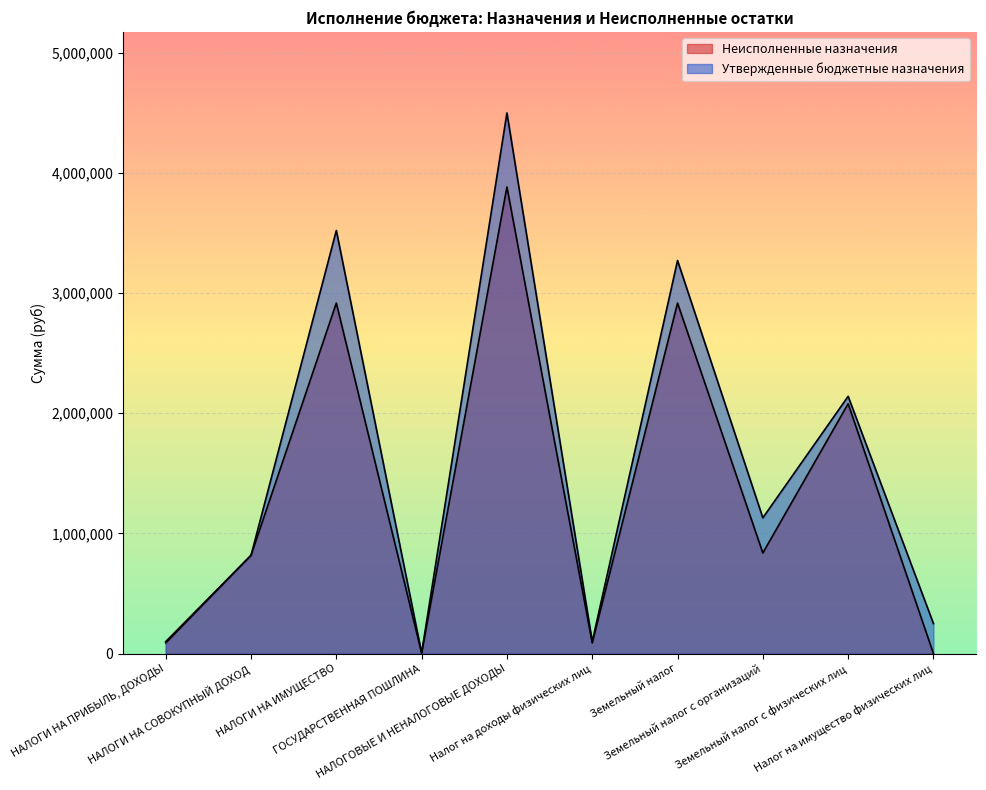

What are all the series names shown in the legend?

Неисполненные назначения, Утвержденные бюджетные назначения